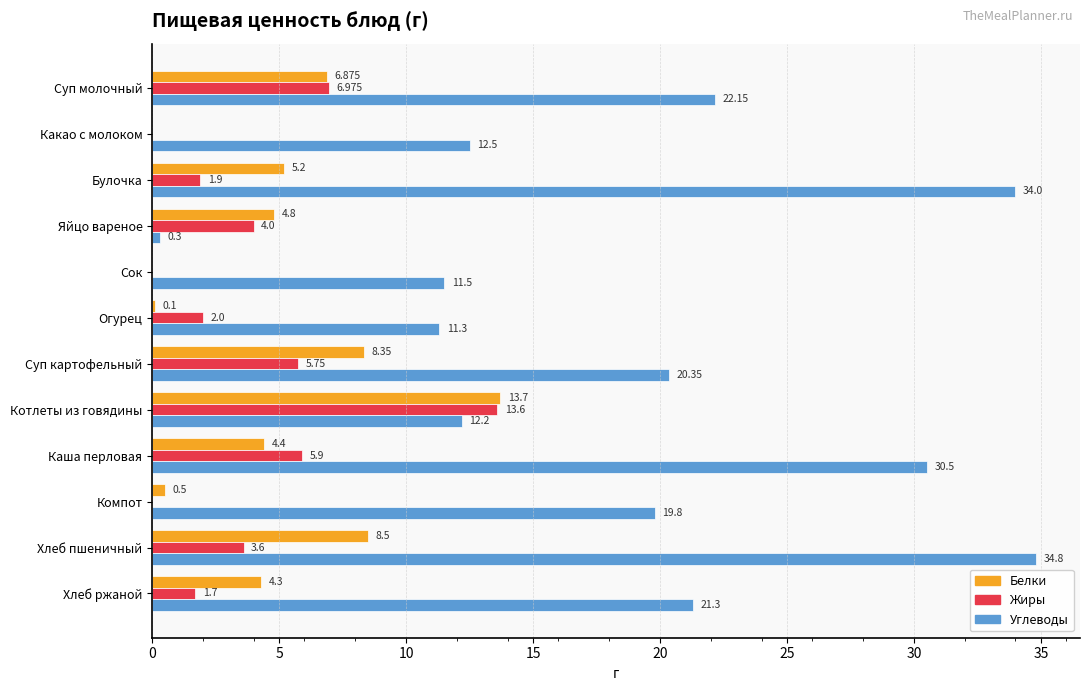

Which series has the largest total across all categories?

Углеводы